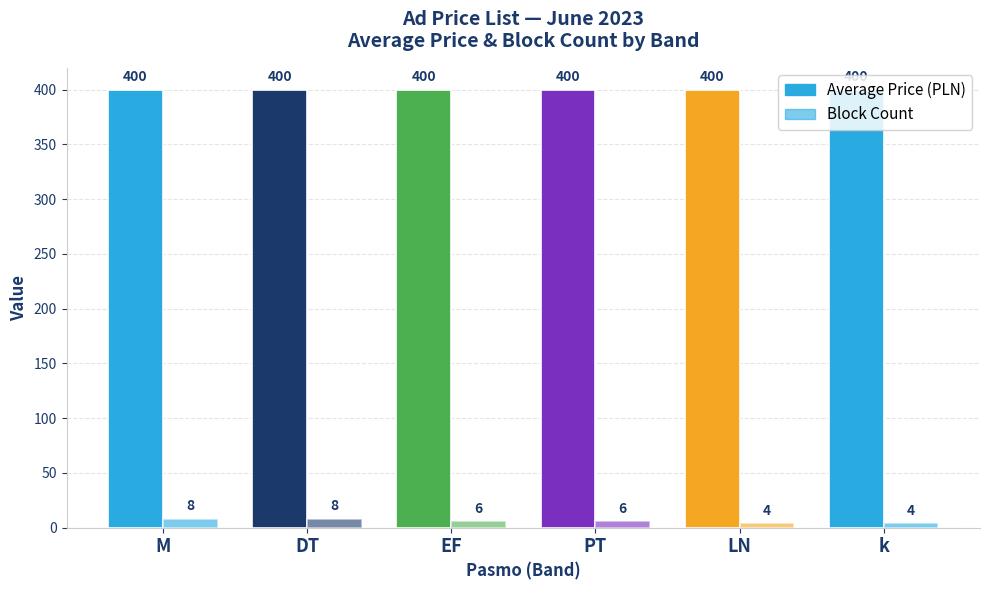

The Block Count series shows 8 at PT. True or false?

False